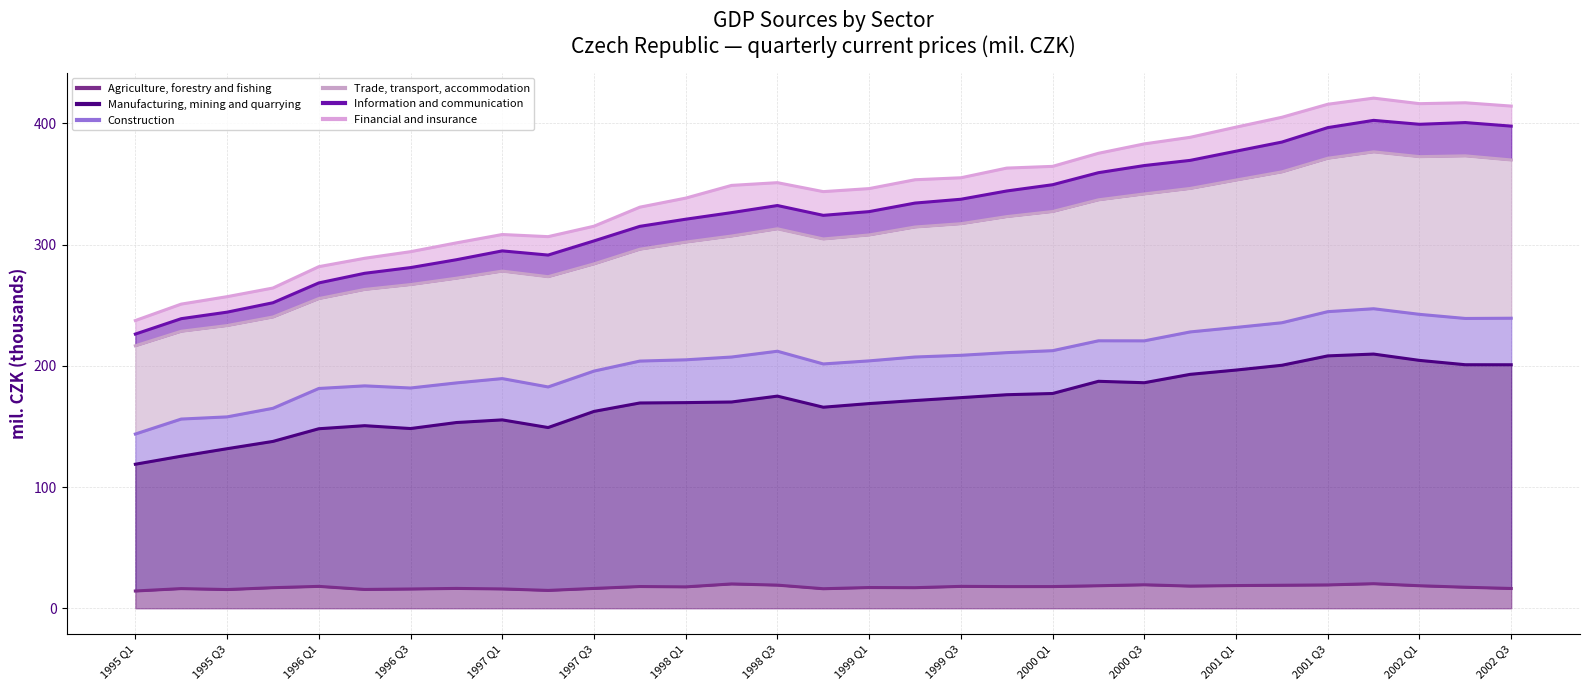

The Trade, transport, accommodation series shows 440.8 at 1997 Q3. True or false?

False